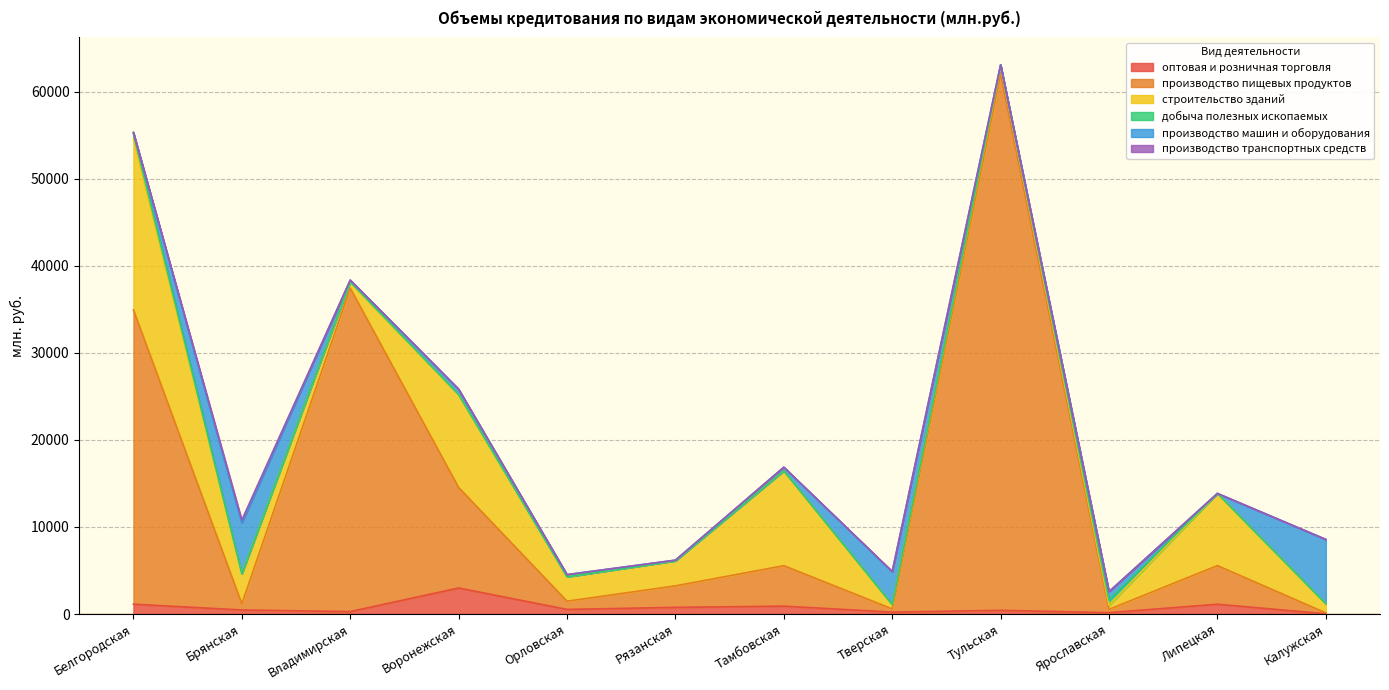

What is the difference between the highest and lowest values at Тульская?

61573